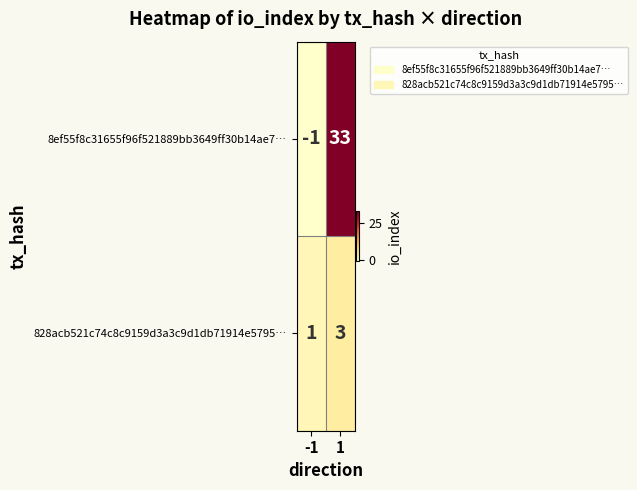

List the series in order of their peak value, lowest first.

828acb521c74c8c9159d3a3c9d1db71914e5795…, 8ef55f8c31655f96f521889bb3649ff30b14ae7…